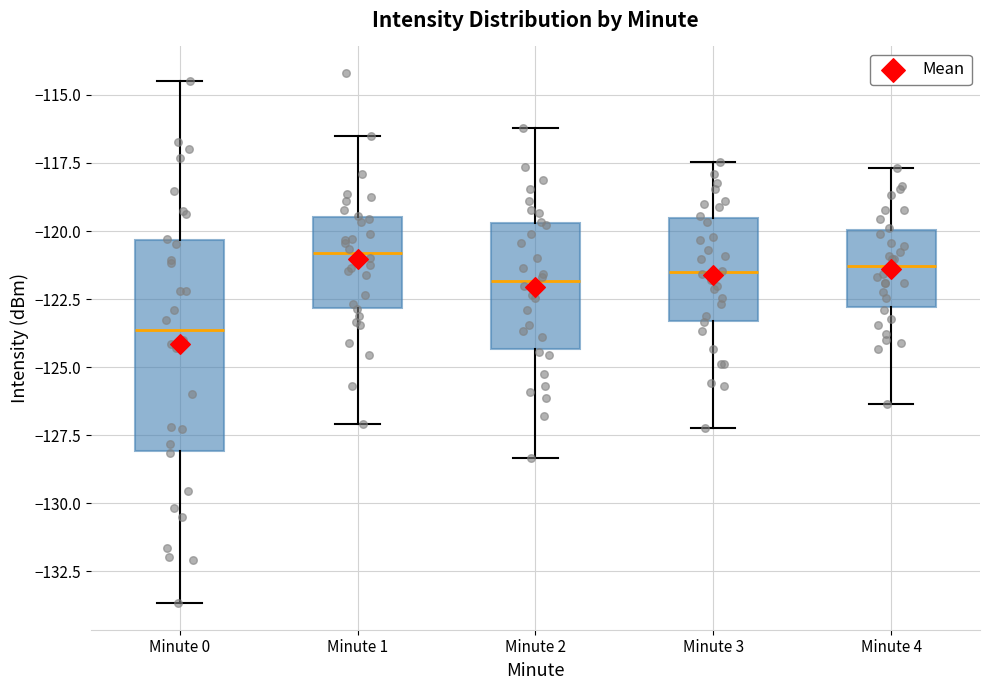

Reading left to right, transcribe this box plot: for each box, give where its median line is, the range the box spans, and where its two whiskers end, as read against the y-axis. The values are not printed on the chart, so give them approximately, as read against the axis.

Minute 0: median -123.5, box -128.0 to -120.5, whiskers -133.5 to -114.5
Minute 1: median -121.0, box -123.0 to -119.5, whiskers -127.0 to -116.5
Minute 2: median -122.0, box -124.5 to -119.5, whiskers -128.5 to -116.0
Minute 3: median -121.5, box -123.5 to -119.5, whiskers -127.0 to -117.5
Minute 4: median -121.5, box -123.0 to -120.0, whiskers -126.5 to -117.5